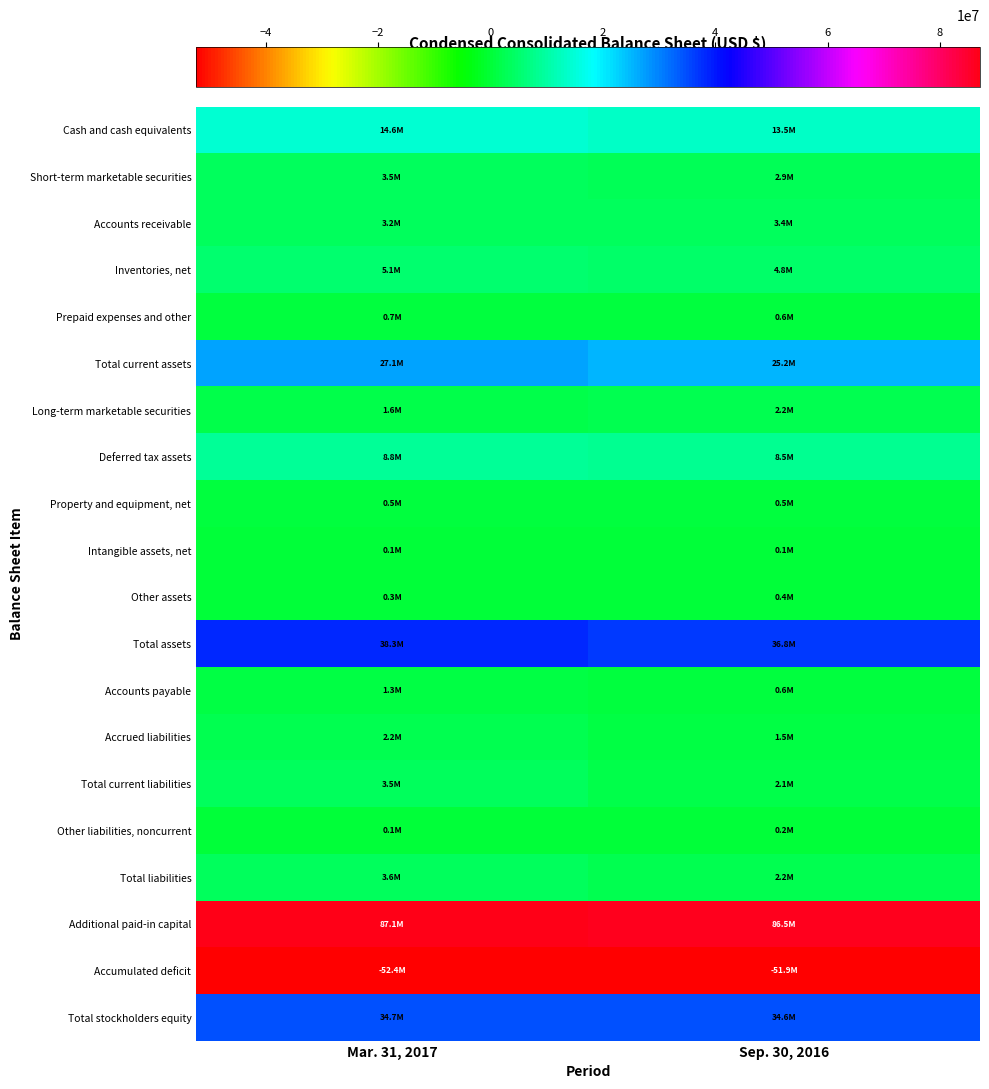

Which series has the largest total across all categories?

Additional paid-in capital